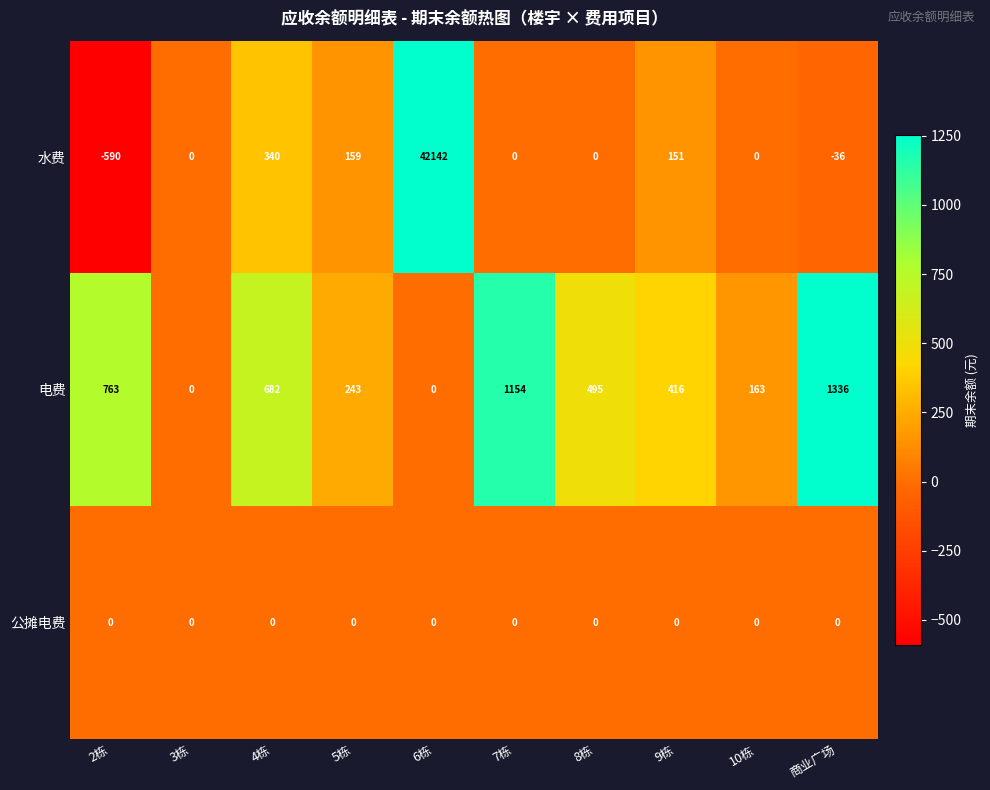

What is the difference between the highest and lowest values at 8栋?

495